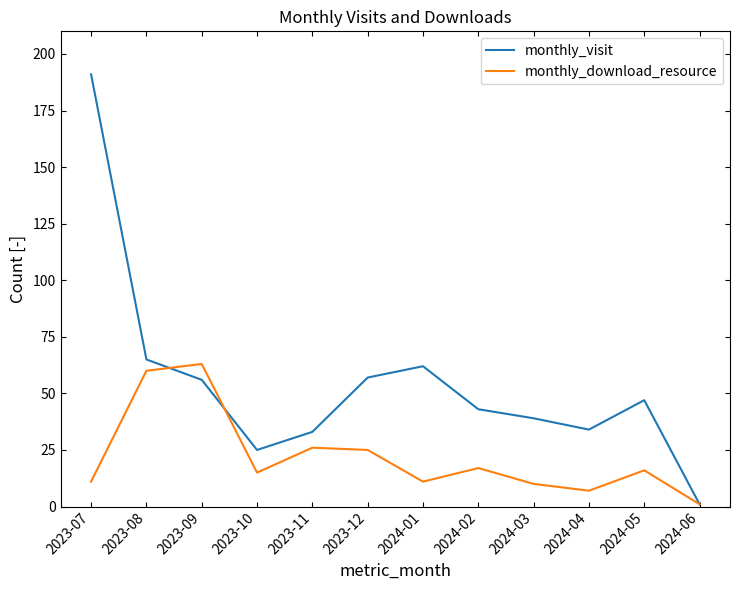

True or false: monthly_visit and monthly_download_resource cross at least once.

True